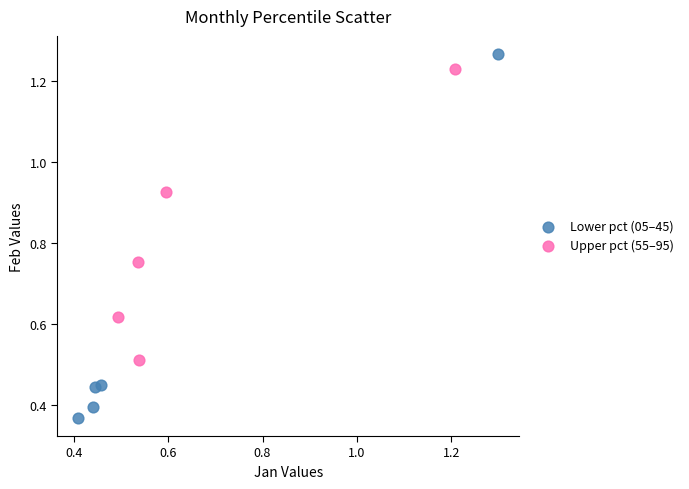

What are all the series names shown in the legend?

Lower pct (05–45), Upper pct (55–95)